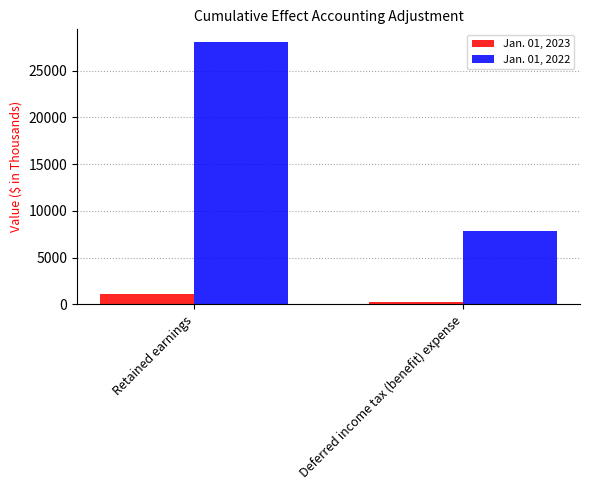

What is the difference between the Jan. 01, 2022 values at Deferred income tax (benefit) expense and Retained earnings?

20100